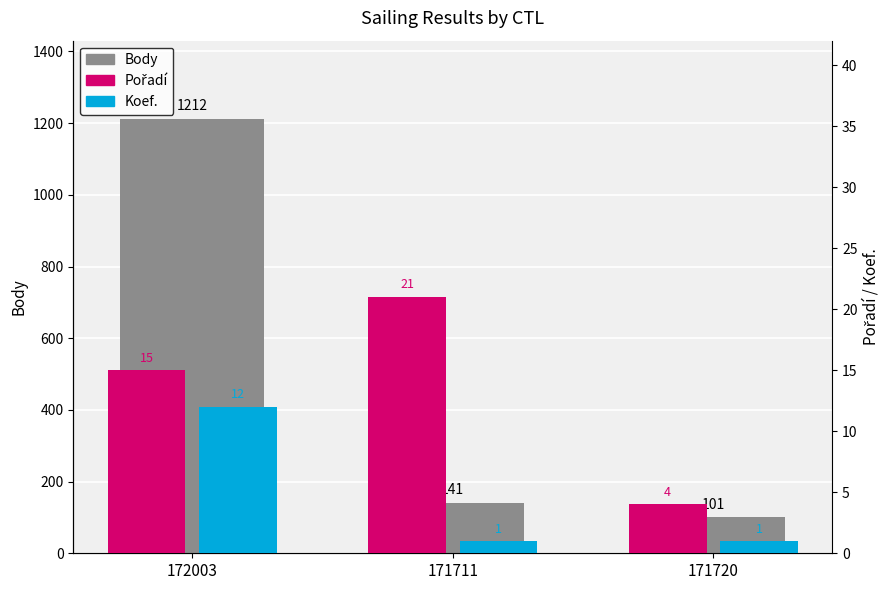

What is the label of the 1st bar from the right?

171720